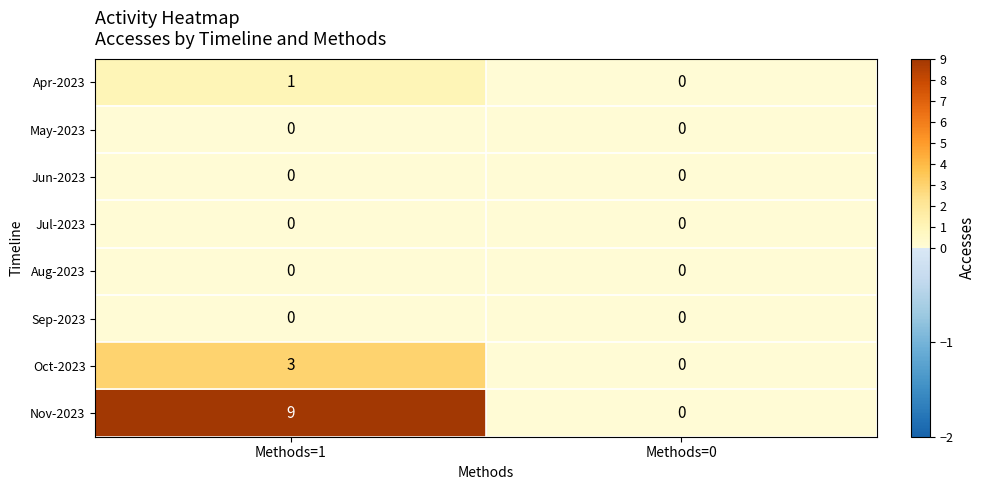

At which category is the sum across all series the highest?

Methods=1